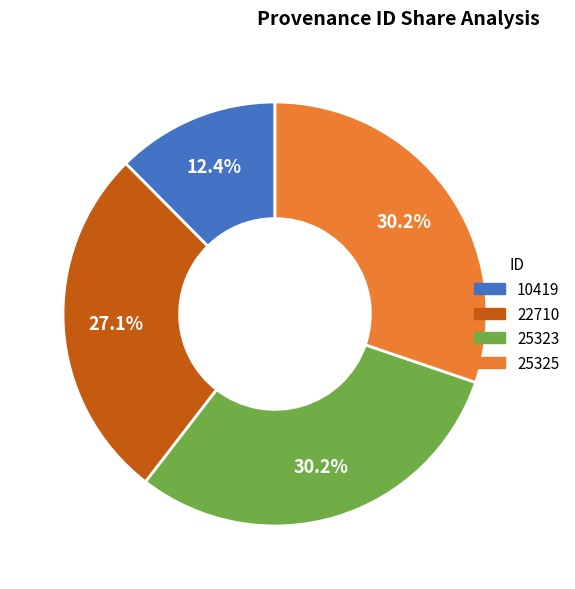

Is the sum of 10419 and 25323 greater than half?

No